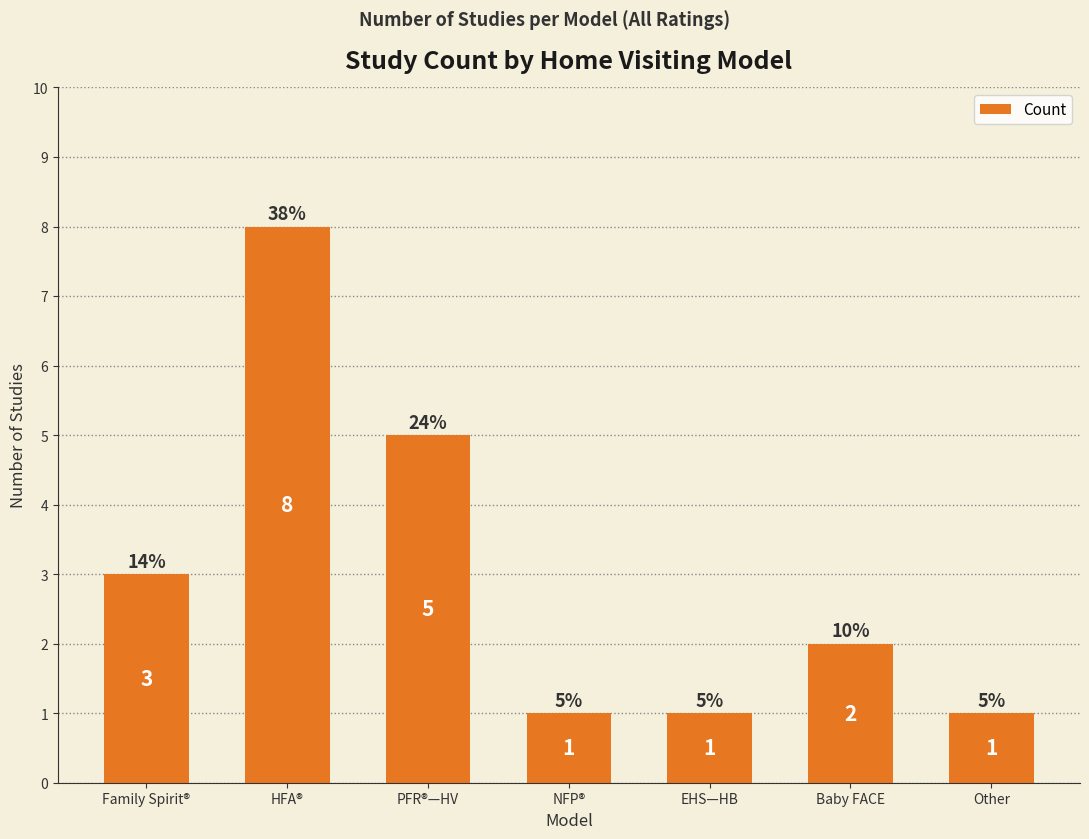

What is the difference between the values at HFA® and NFP®?

7